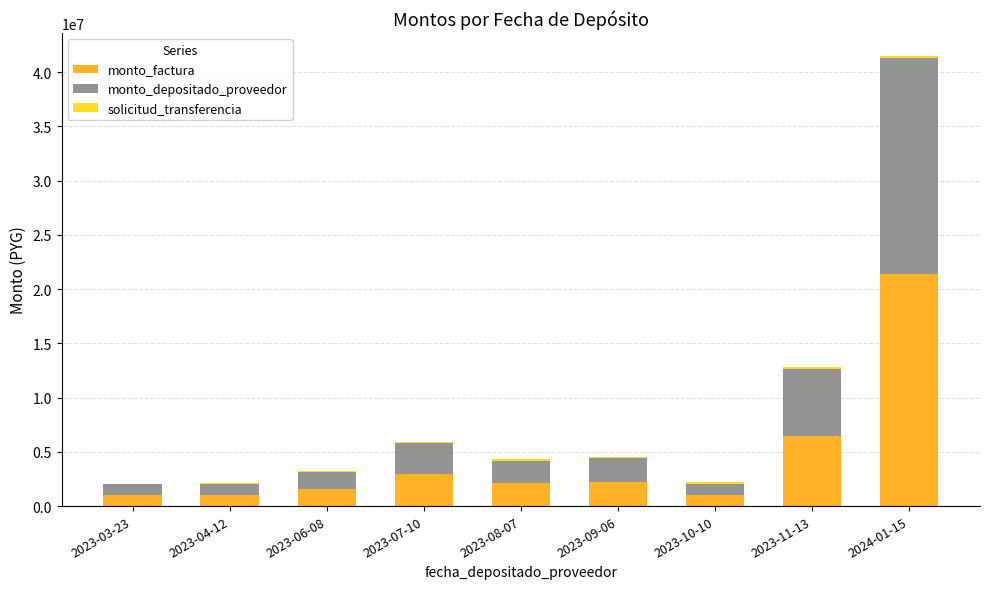

What is the sum of all monto_factura values?

40000000